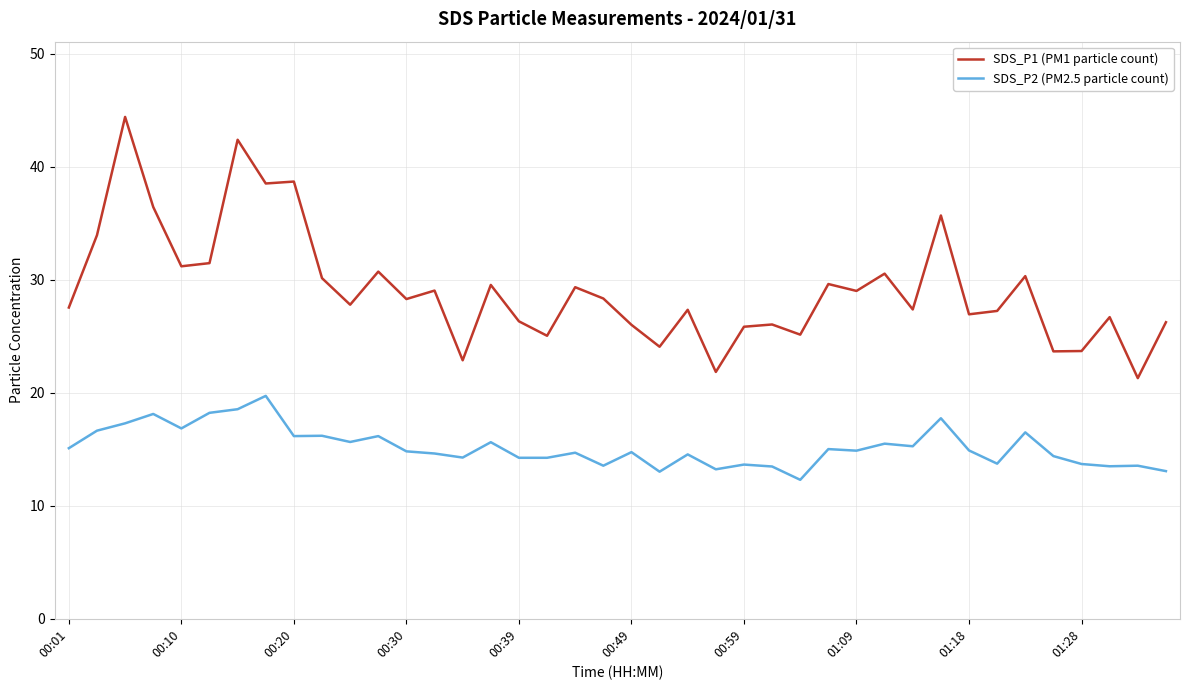

True or false: SDS_P2 (PM2.5 particle count) and SDS_P1 (PM1 particle count) intersect in this chart.

False